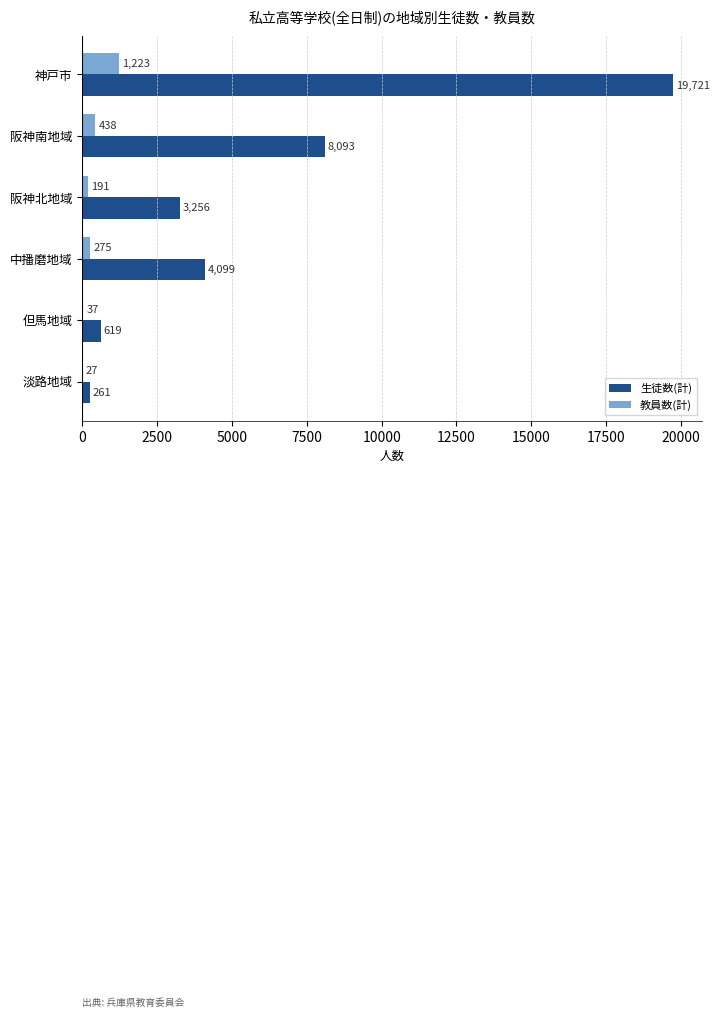

The value of 教員数(計) at 中播磨地域 is 275. True or false?

True